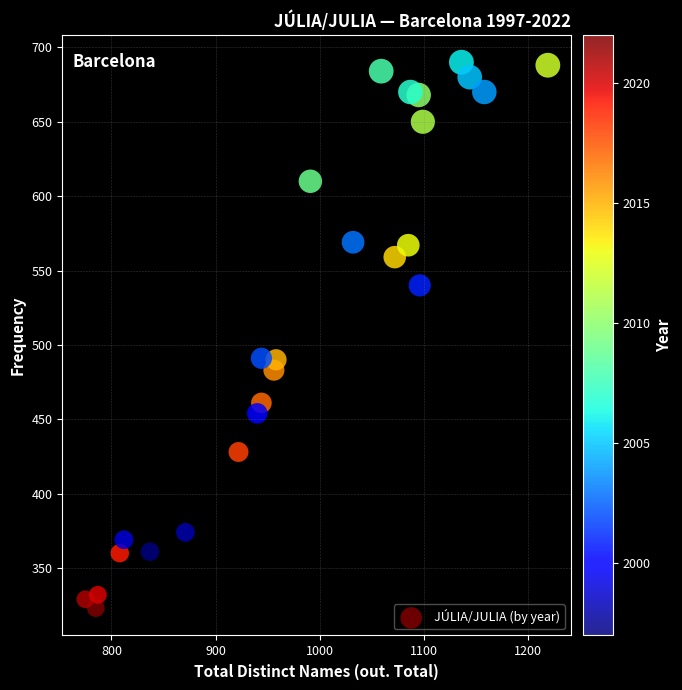

What is the range of X values (max minus min)?

444